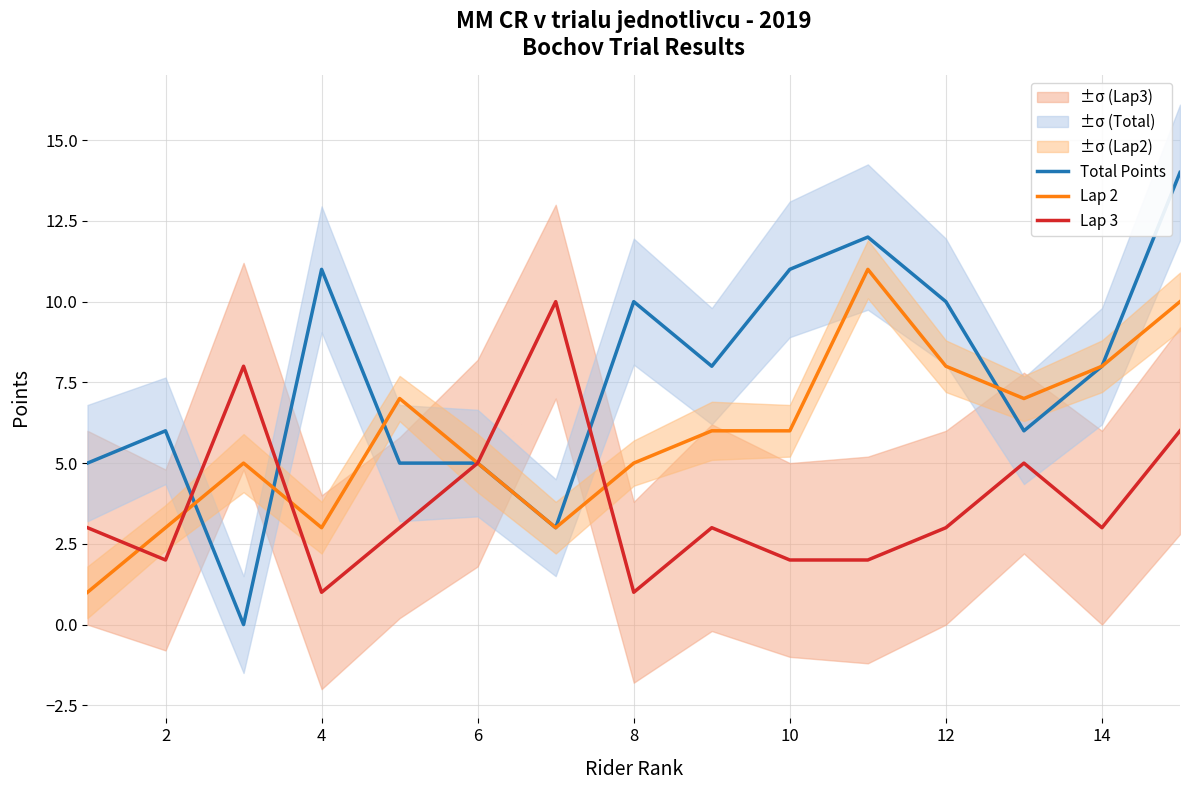

How many values in Total Points are above zero?

14